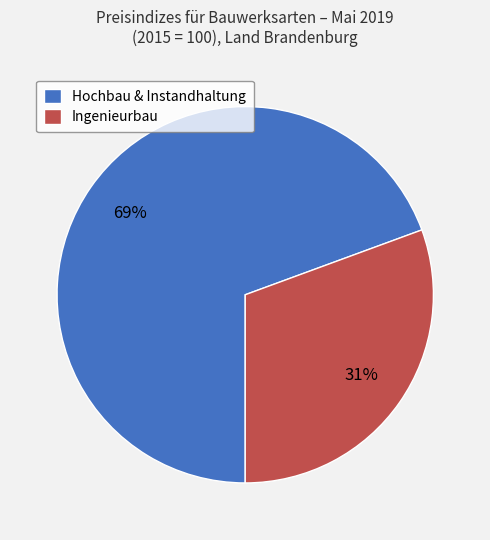

What is the largest slice in the pie chart?

Hochbau & Instandhaltung